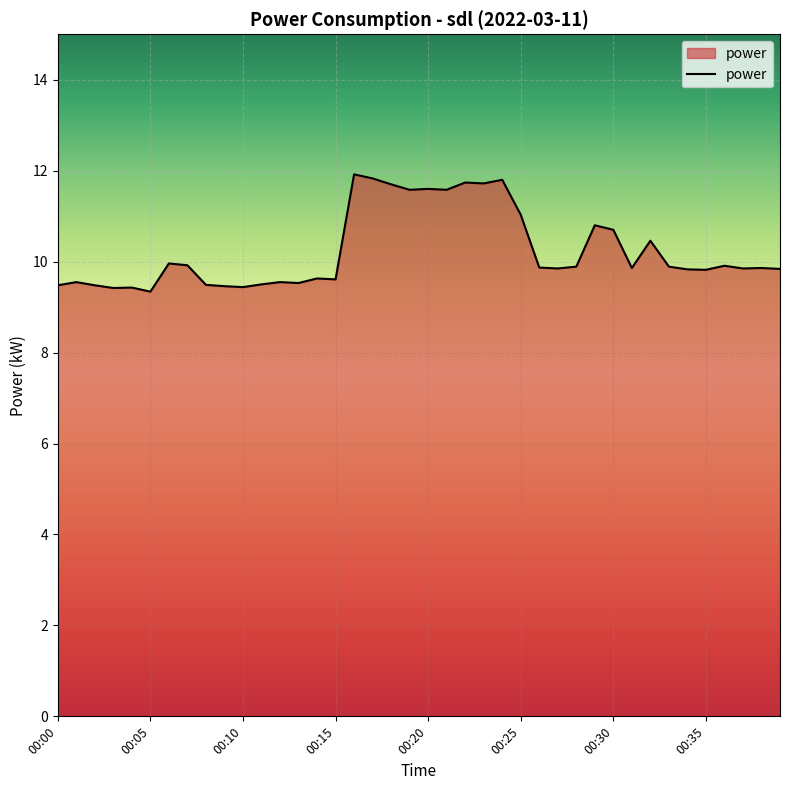

Does the chart display data point markers on the line(s)?

No